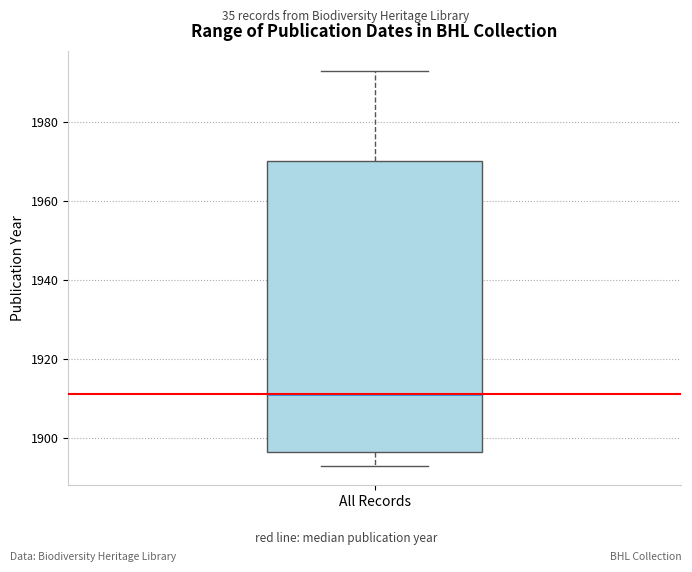

Read this box plot against the y-axis: the position of the median line, the range covered by the box, and the ends of both whiskers. The values are not printed on the chart, so give them approximately, as read against the axis.

median 1912, box 1896 to 1970, whiskers 1894 to 1994